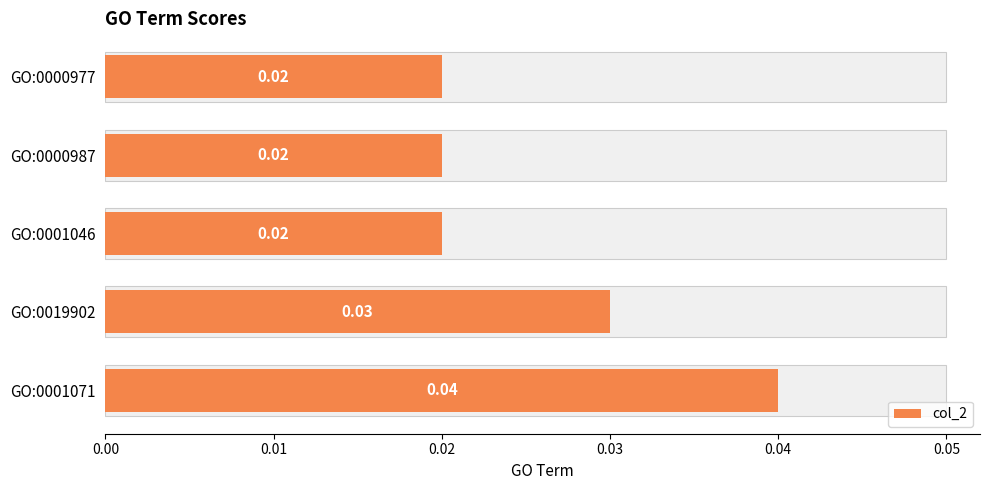

How many data points does each series have?

5